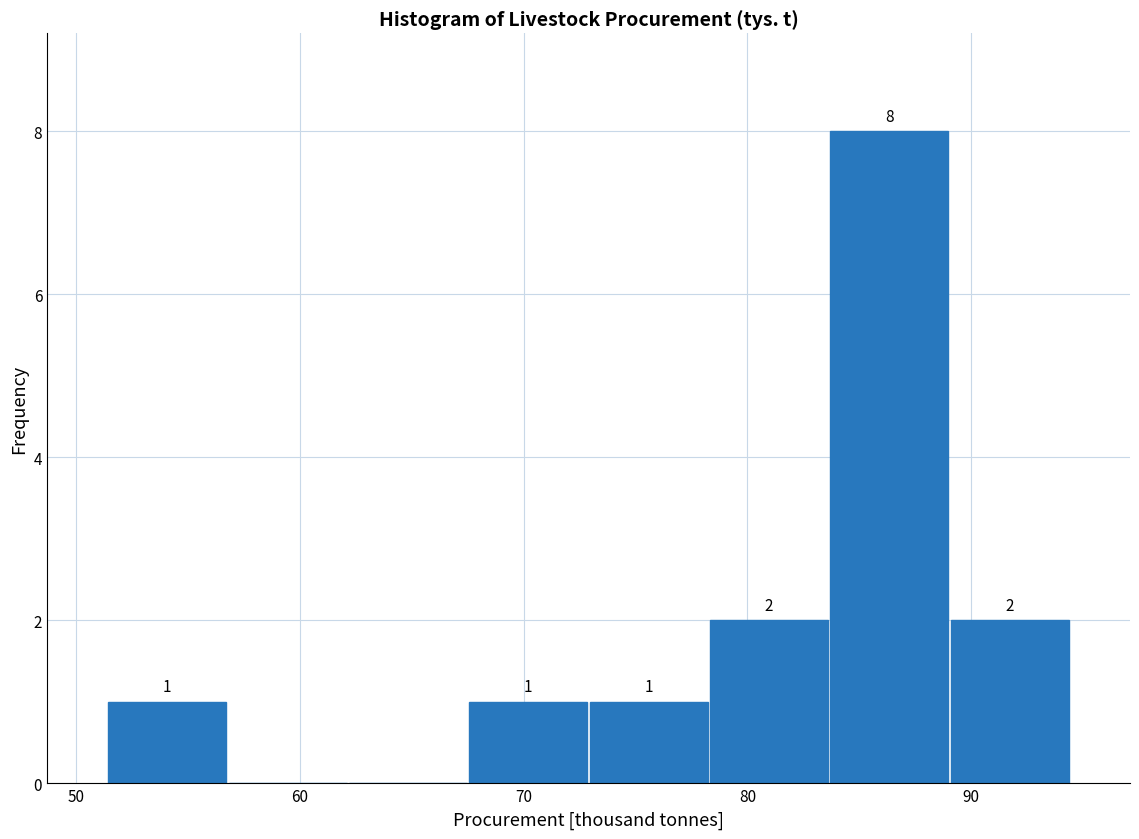

Over which range of the x-axis is the bar tallest?

84 to 89